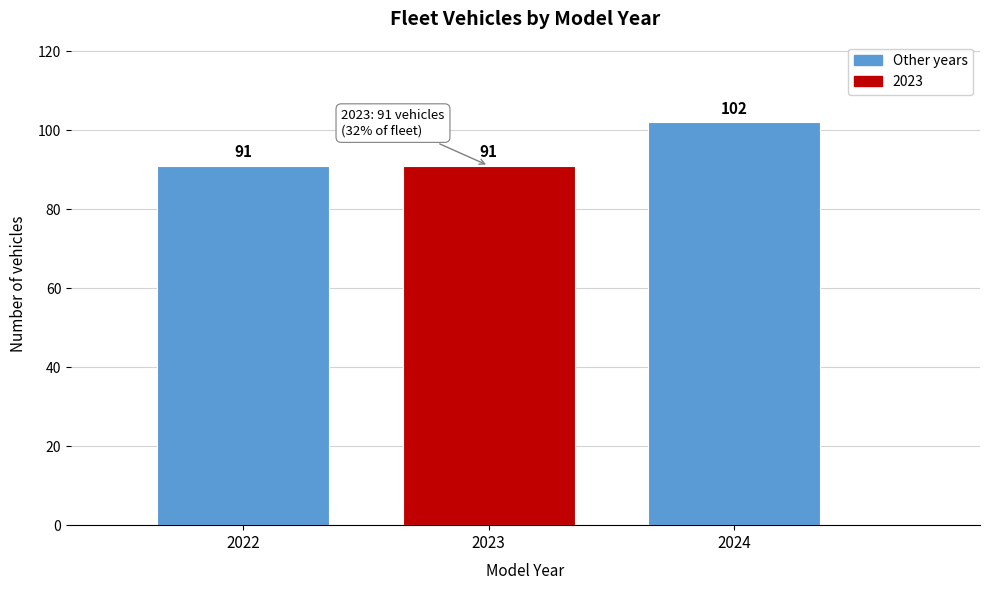

Reading left to right, what are all the values shown in this chart?

2022=91	2023=91	2024=102